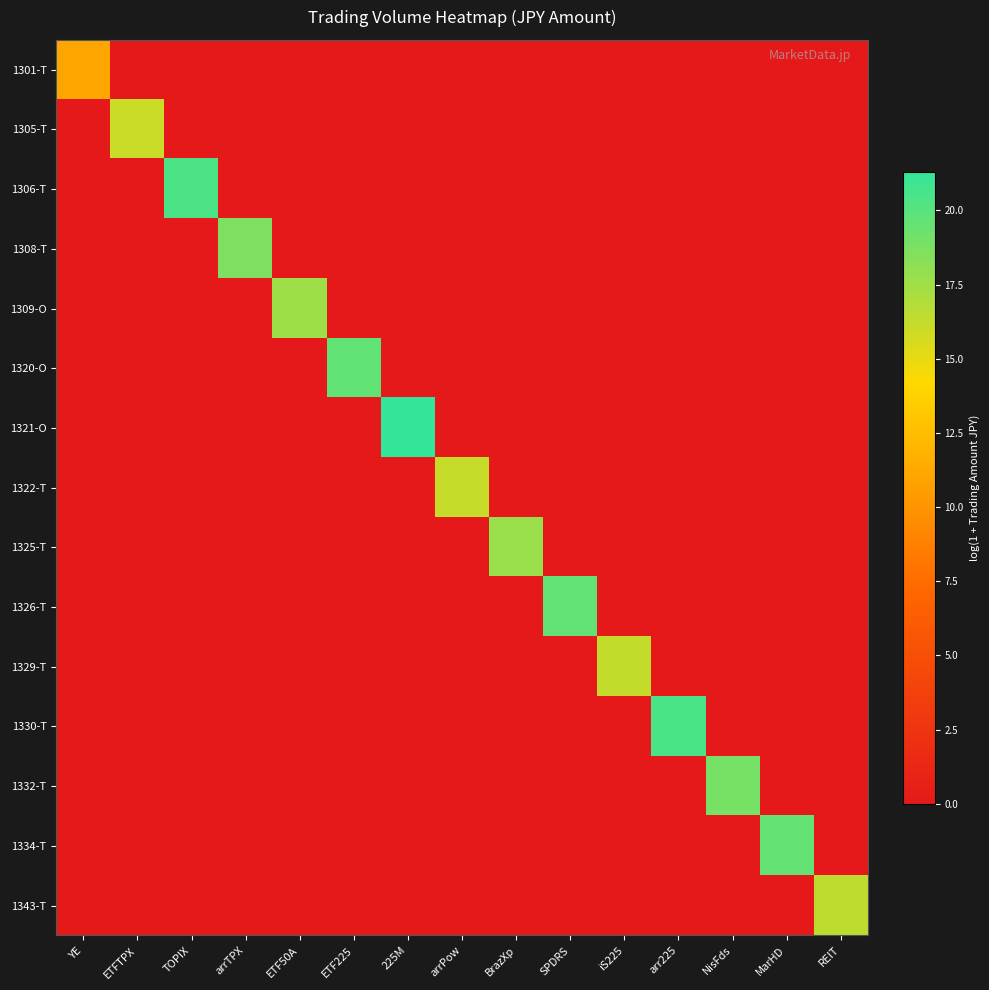

Which has a higher value, TOPIX or arrPow?

TOPIX